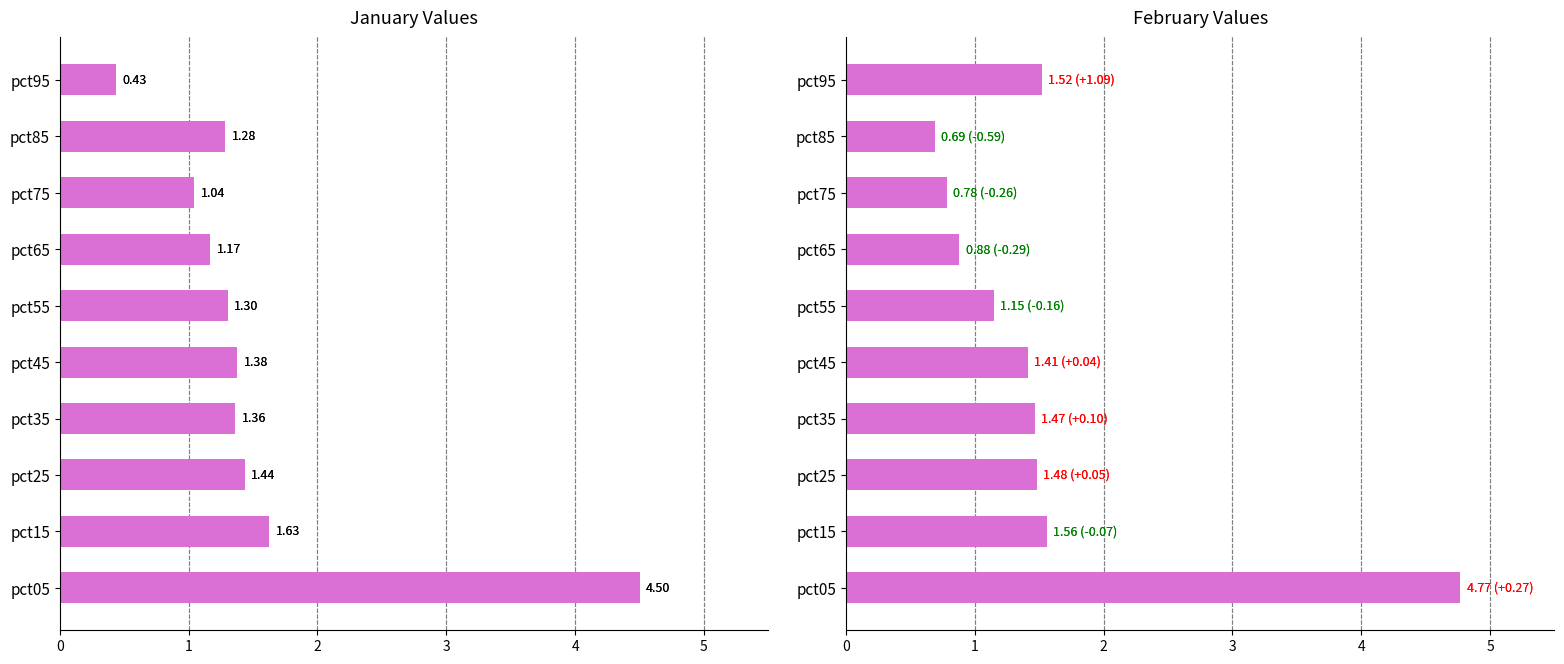

How many groups of bars are there?

10